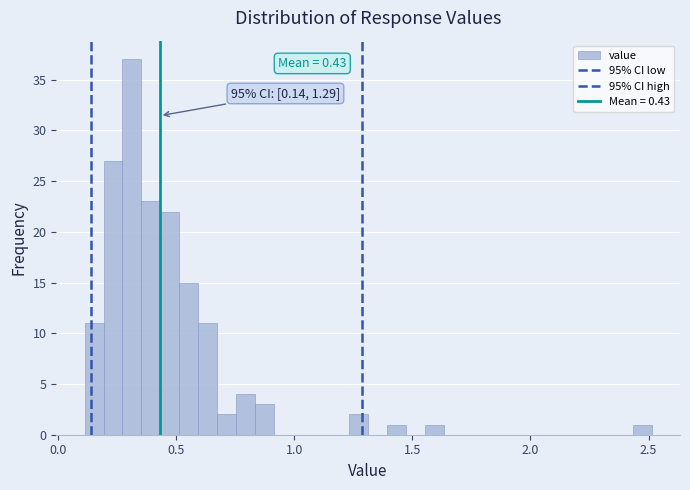

Around what value on the x-axis is the tallest bar? Give the approximate position of its centre, as read against the axis.

0.30